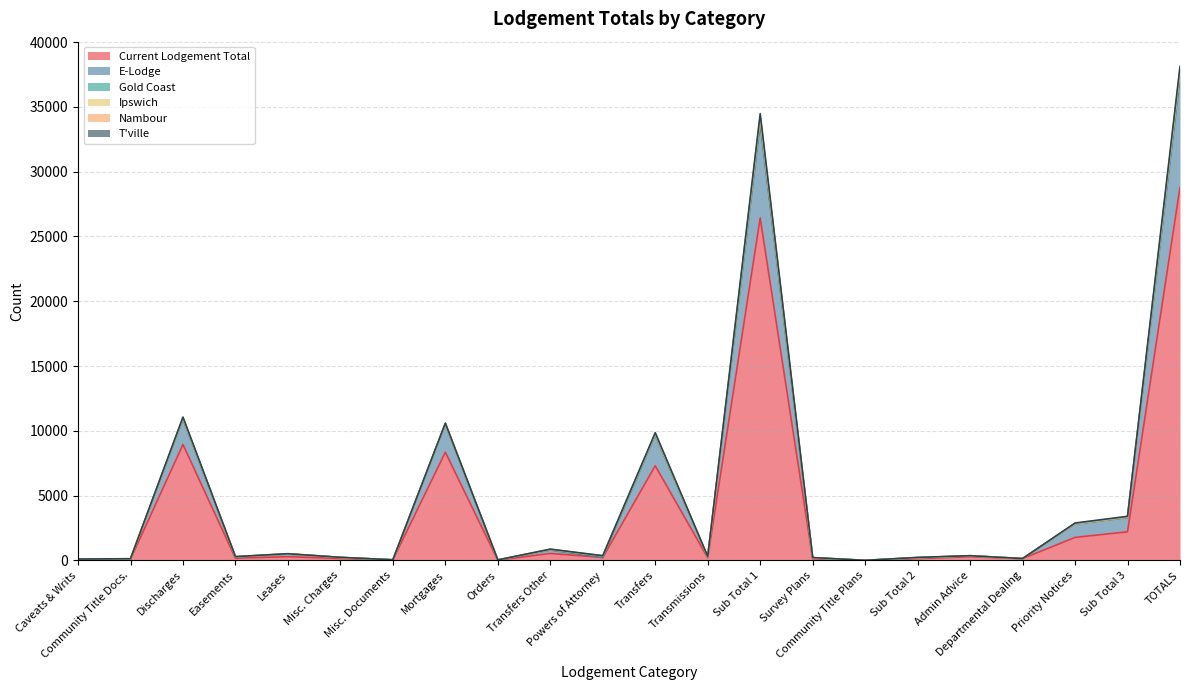

What is the approximate value of Current Lodgement Total at Priority Notices, to the nearest 50?

1800